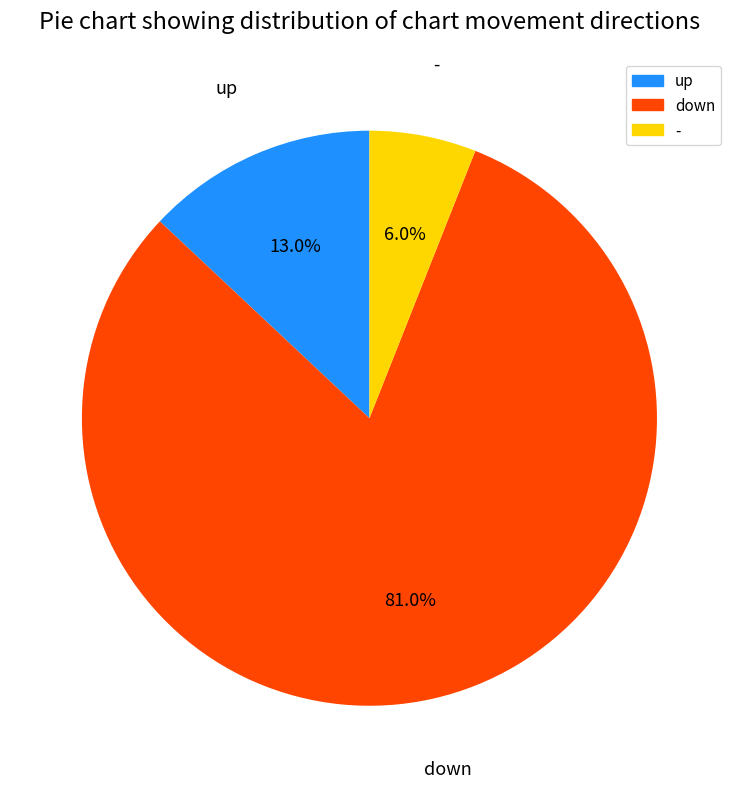

Approximately how many times larger is the value at up compared to -?

2.2